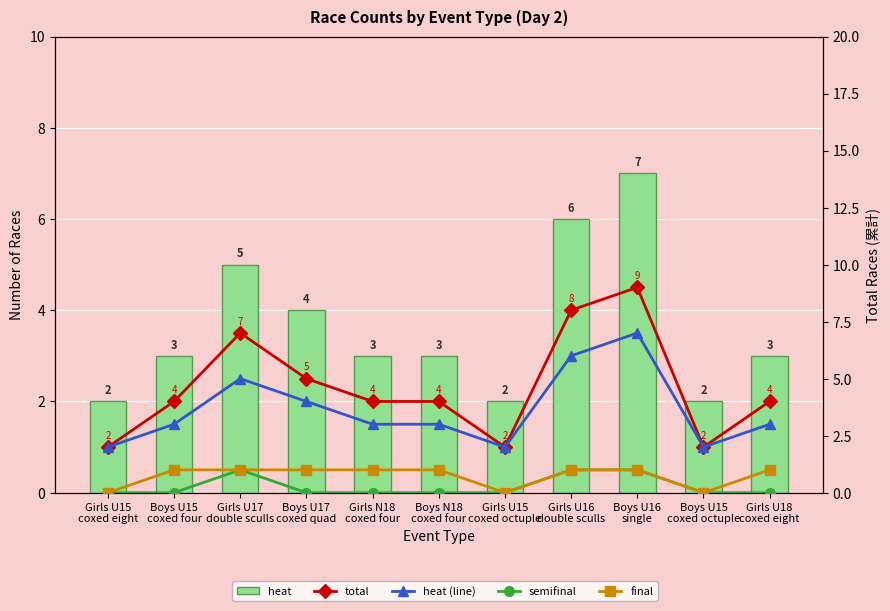

How many values in the final series are below 1?

3